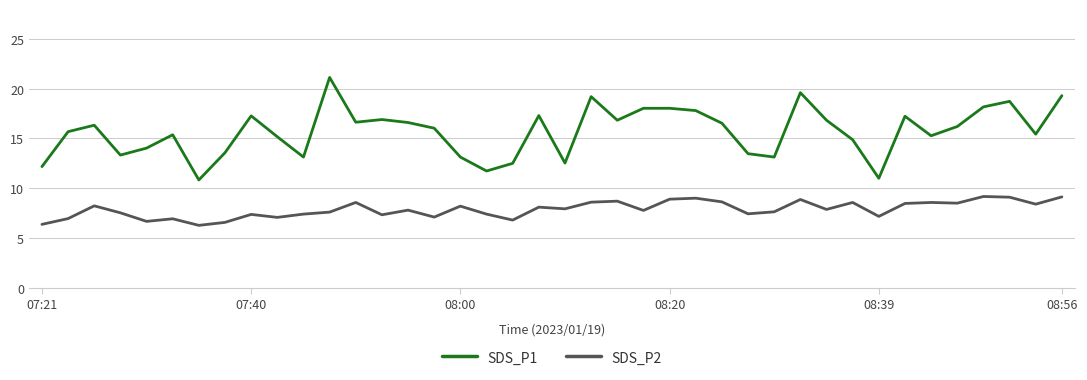

List the series in order of their peak value, lowest first.

SDS_P2, SDS_P1